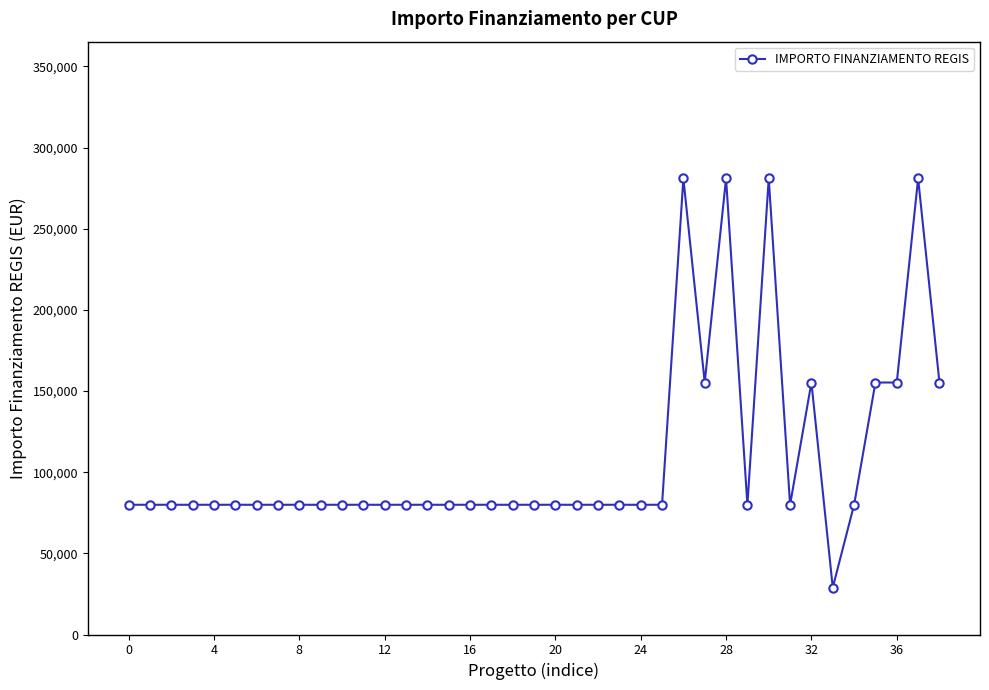

Is this an area chart (filled region under the line)?

No